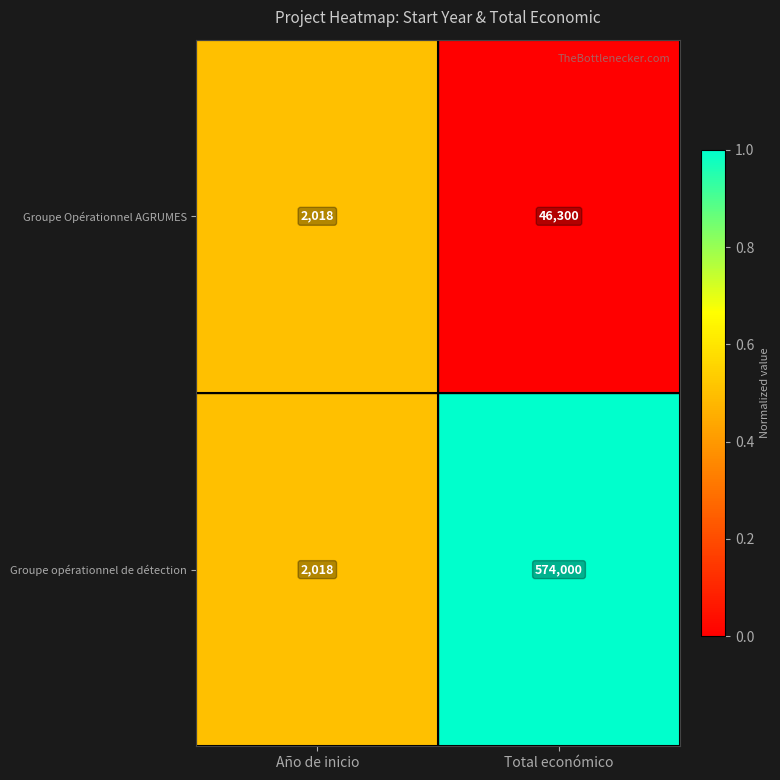

List the series in order of their overall mean, lowest first.

Groupe Opérationnel AGRUMES, Groupe opérationnel de détection